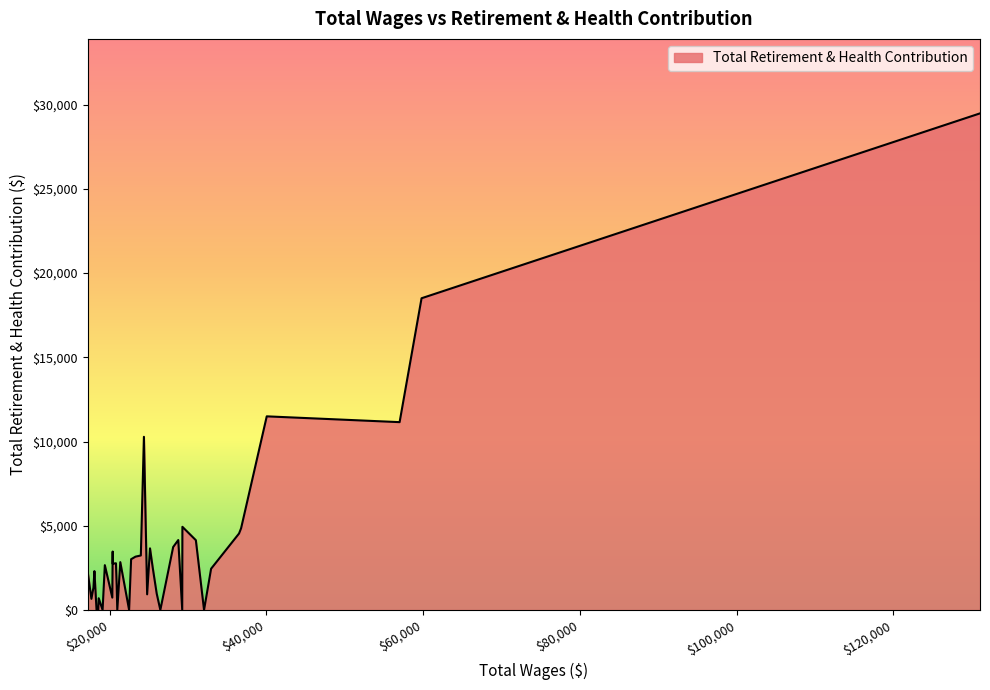

Does the chart have visible grid lines?

No